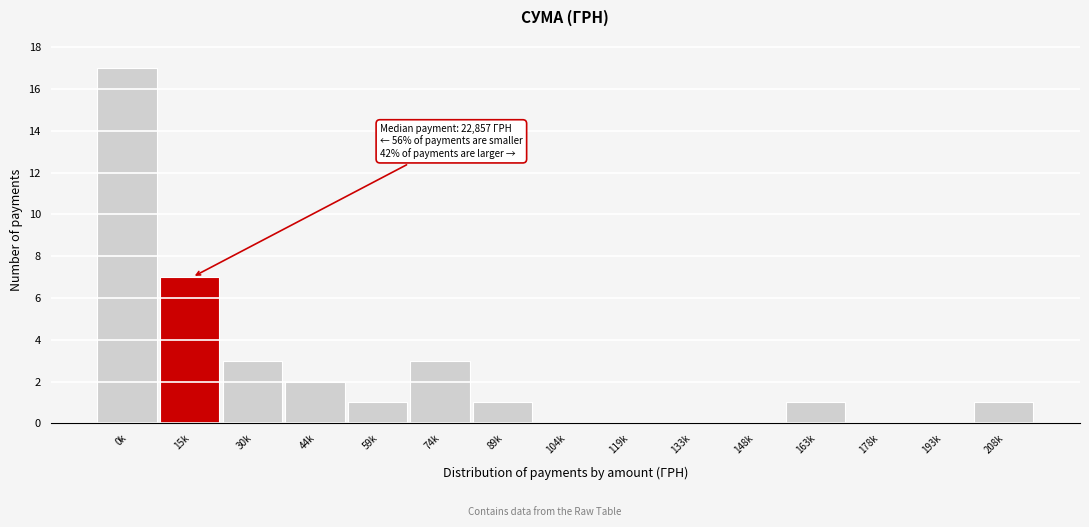

Reading right to left, what are all the values shown in this chart?

208k=1	193k=0	178k=0	163k=1	148k=0	133k=0	119k=0	104k=0	89k=1	74k=3	59k=1	44k=2	30k=3	15k=7	0k=17